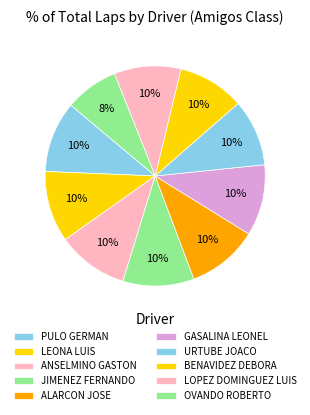

Count the number of slices in the pie.

10